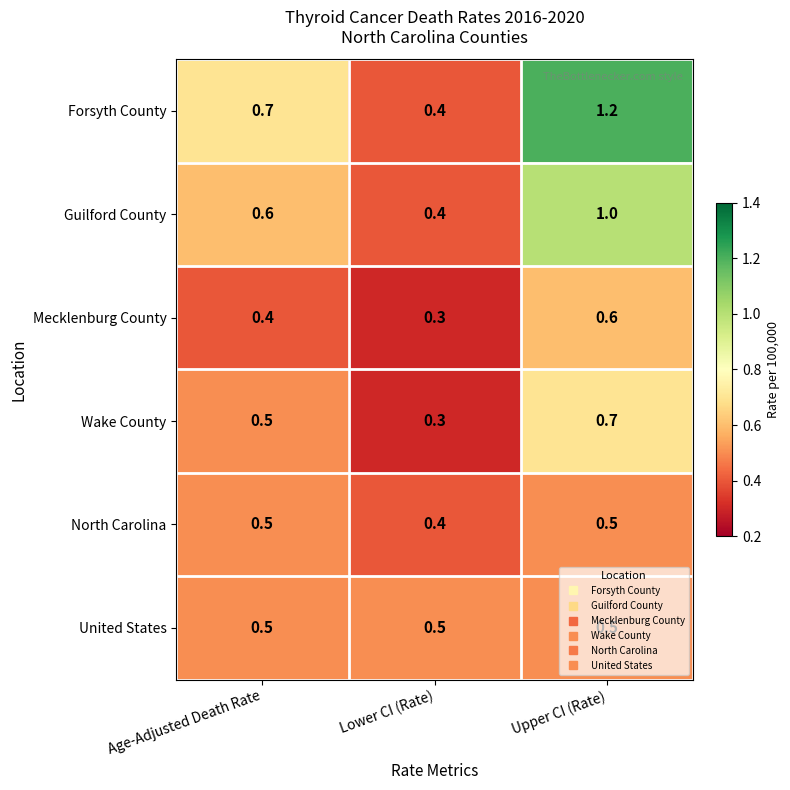

Which series has the largest range (max minus min)?

Forsyth County